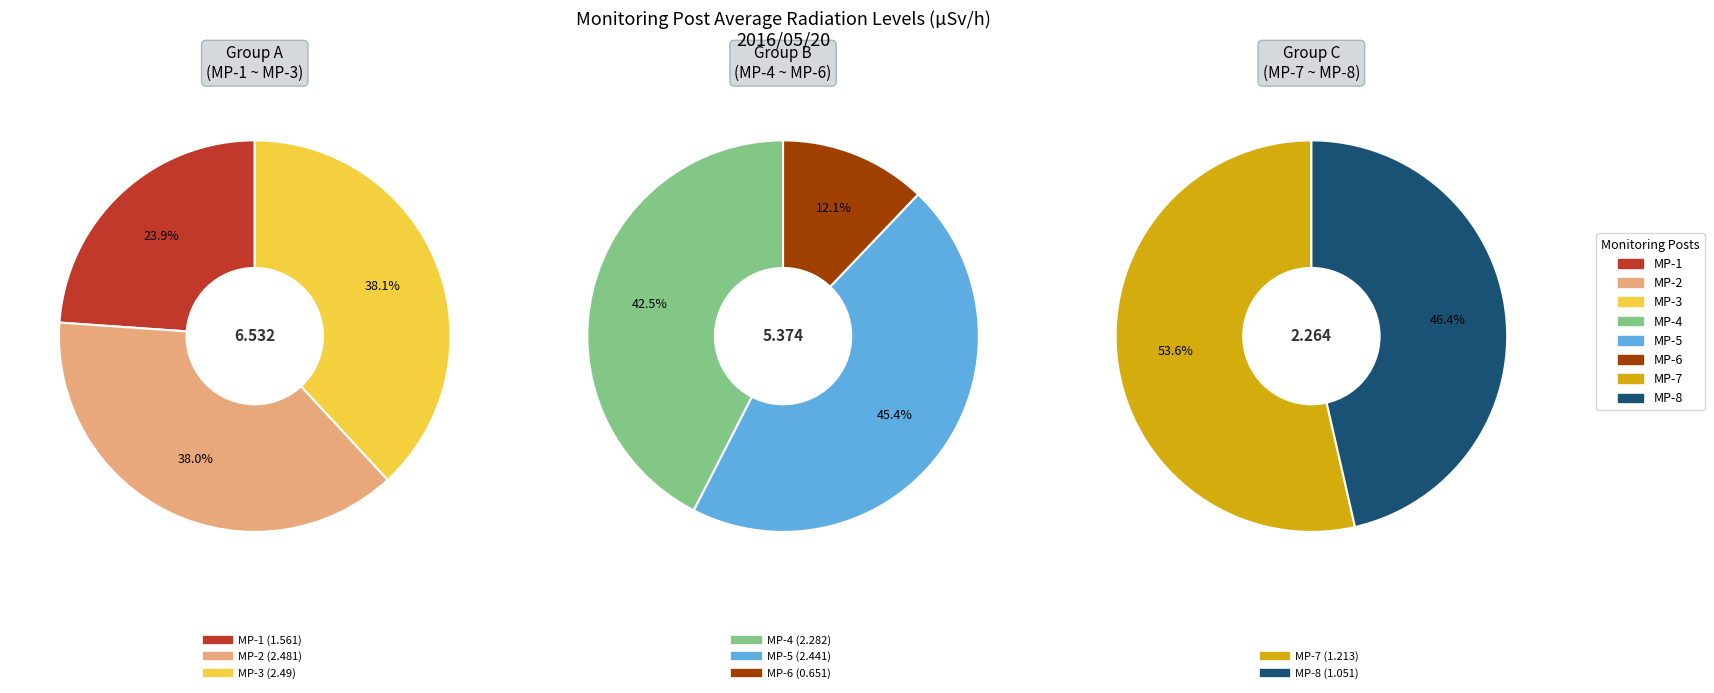

Which slice is the largest?

MP-3